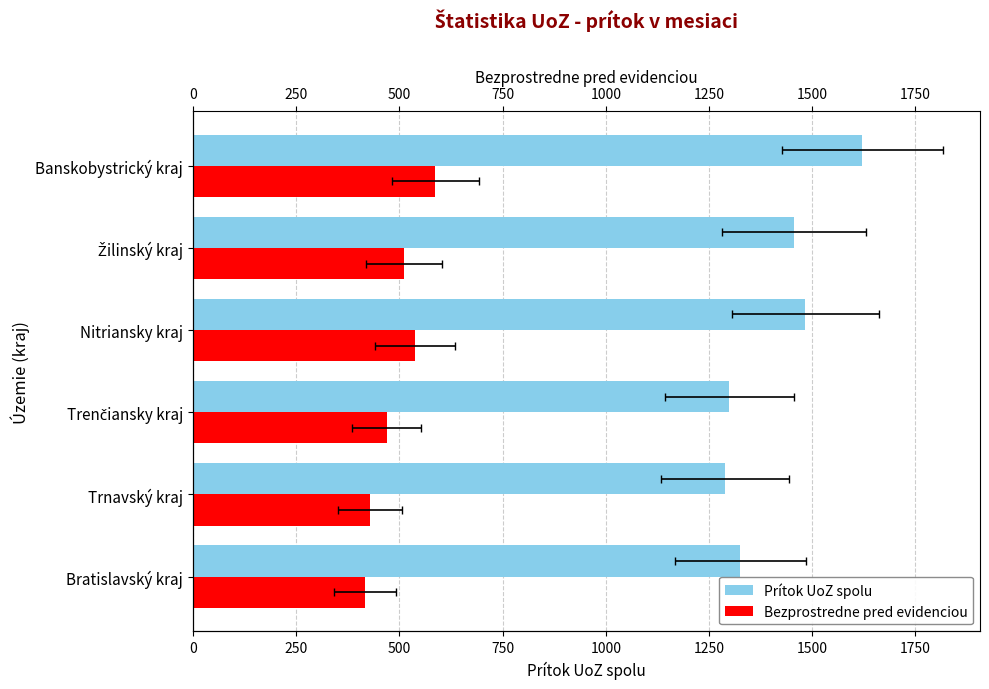

What value does the Prítok UoZ spolu series have at Bratislavský kraj, to the nearest 50?

1350